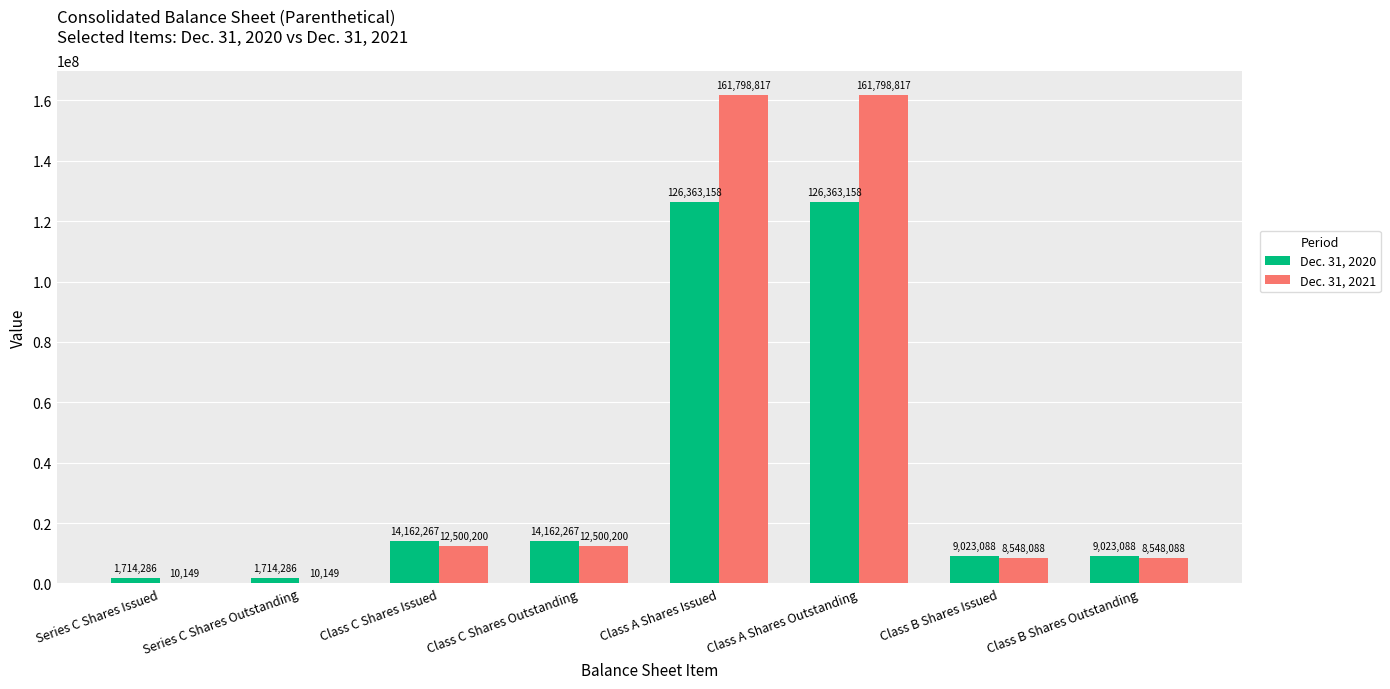

Does the chart contain stacked bars?

No